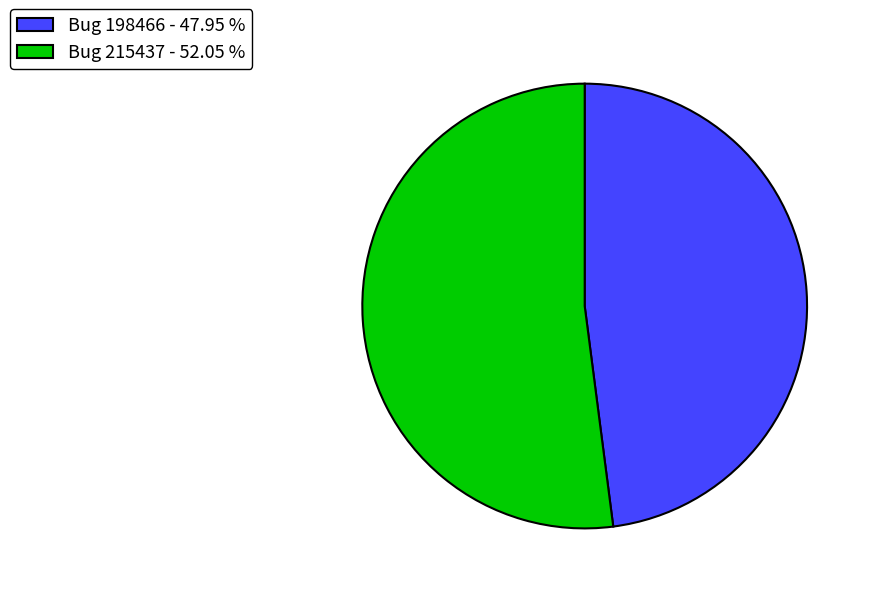

Between Bug 198466 and Bug 215437, which is larger?

Bug 215437